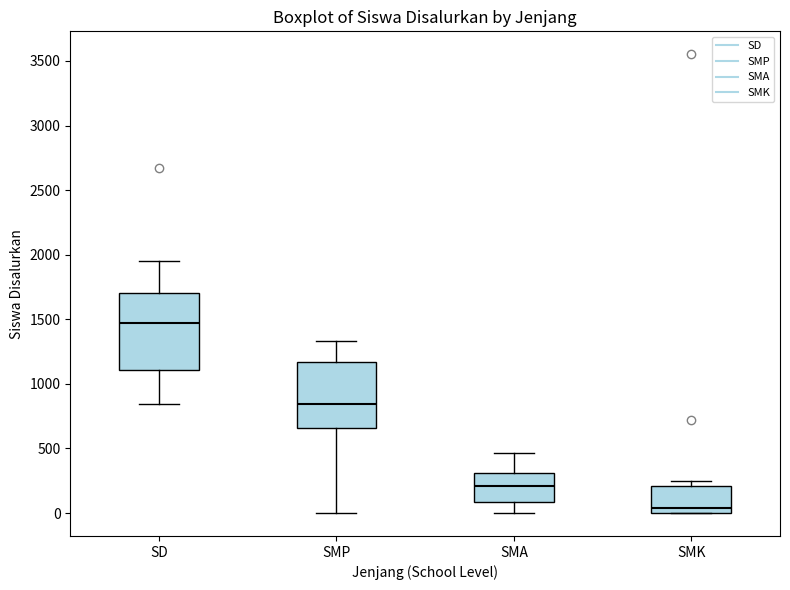

Reading left to right, transcribe this box plot: for each box, give where its median line is, the range the box spans, and where its two whiskers end, as read against the y-axis. The values are not printed on the chart, so give them approximately, as read against the axis.

SD: median 1500, box 1100 to 1700, whiskers 850 to 1950
SMP: median 850, box 650 to 1150, whiskers 0 to 1350
SMA: median 200, box 100 to 300, whiskers 0 to 450
SMK: median 50, box 0 to 200, whiskers 0 to 250